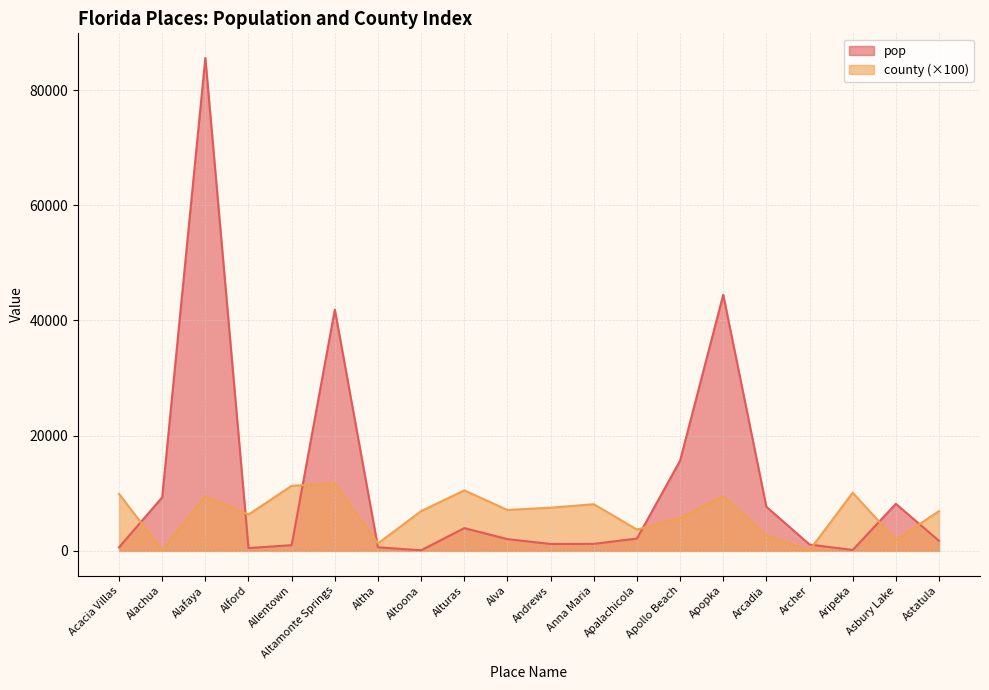

What is the label of the 6th point from the left?

Altamonte Springs